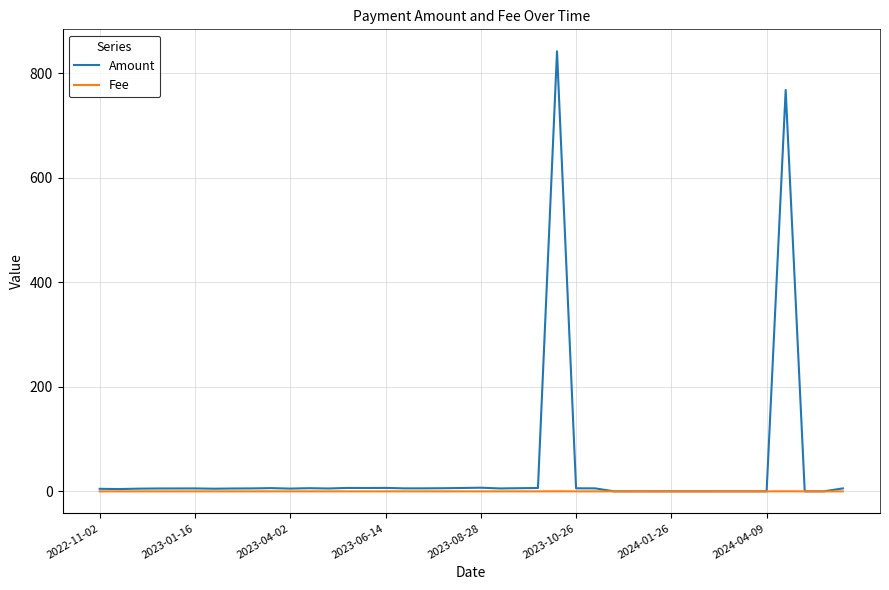

Is this an area chart (filled region under the line)?

No